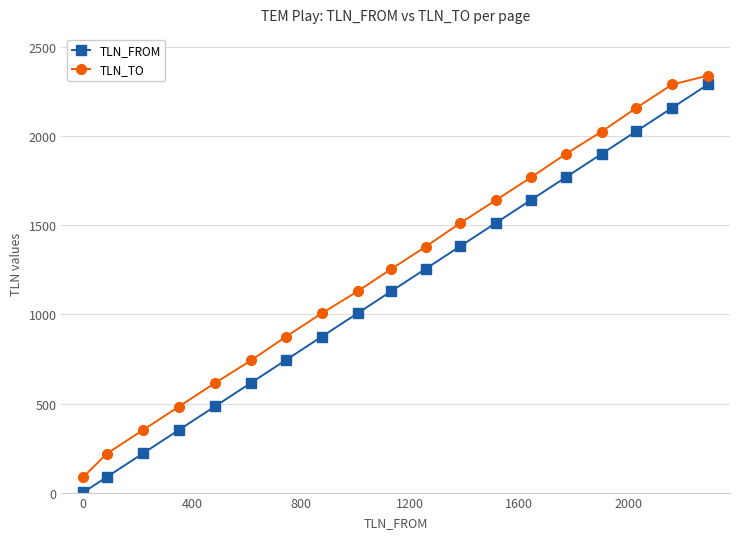

Rank the series by their average value, from highest to lowest.

TLN_TO, TLN_FROM